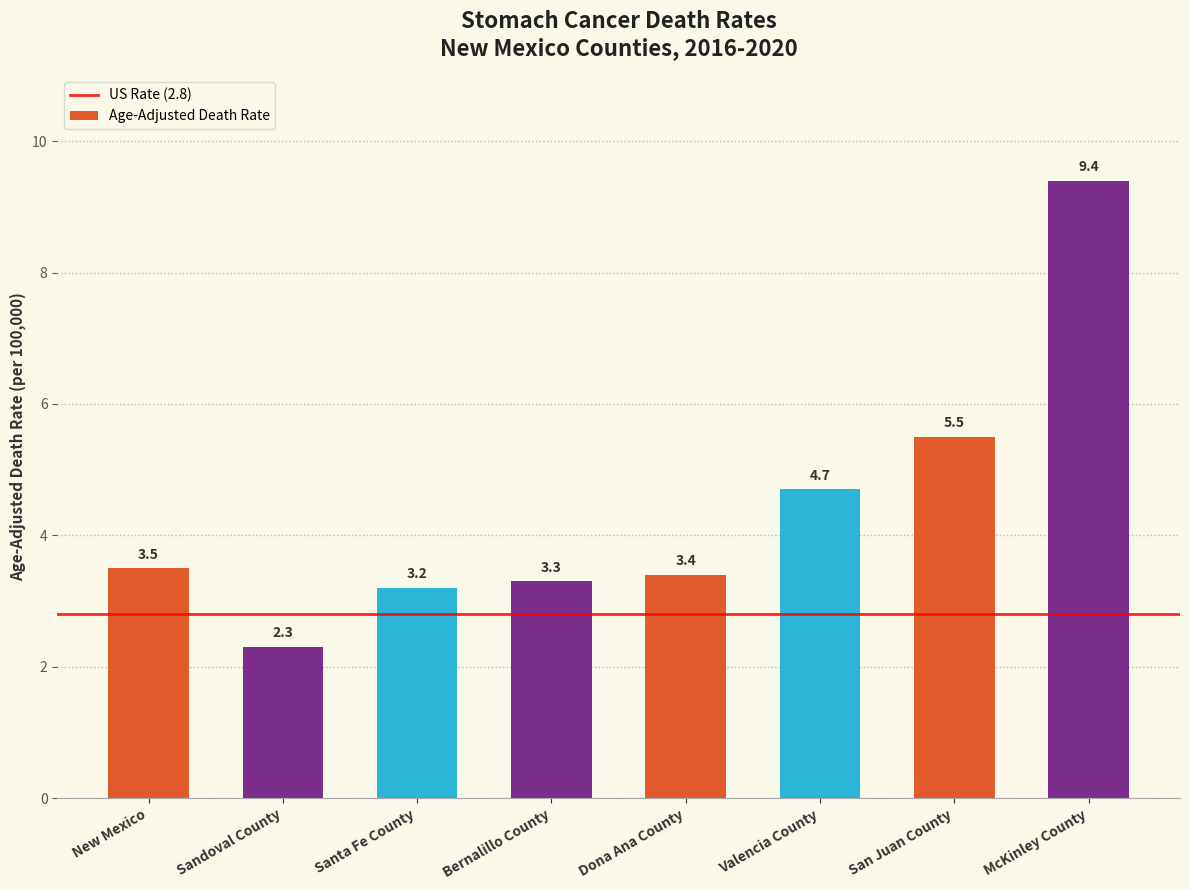

What is the sum of all values?

35.3